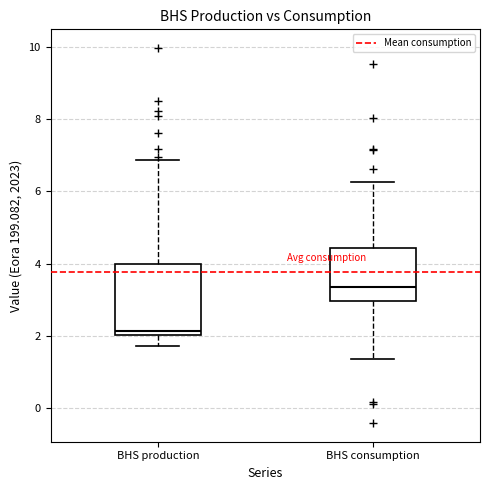

Which box has the highest median line?

BHS consumption